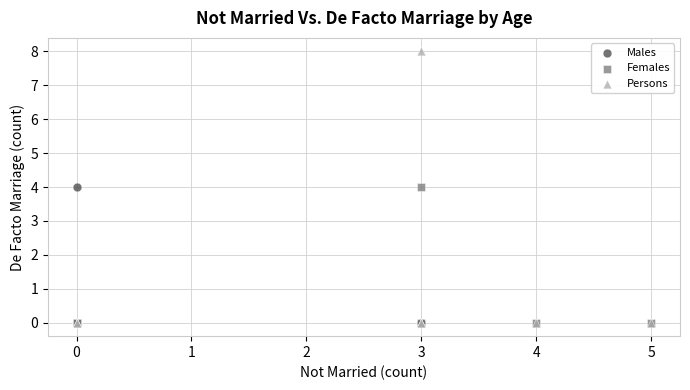

Which series has the largest Y range (max minus min)?

Persons